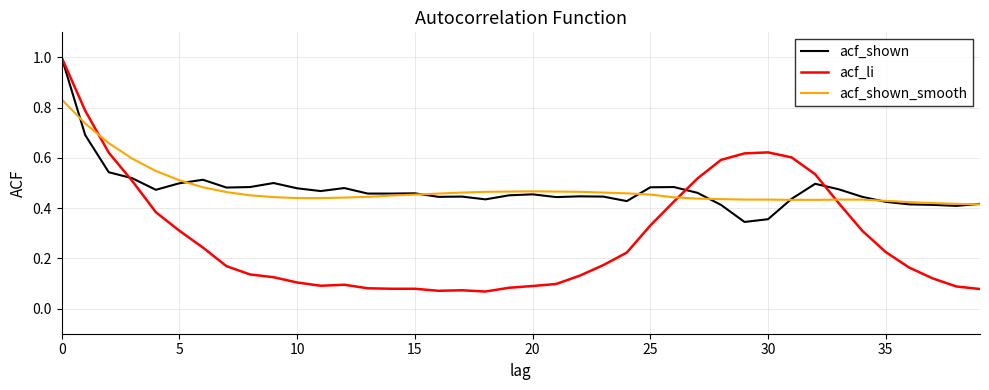

How many lines are shown in the chart?

3